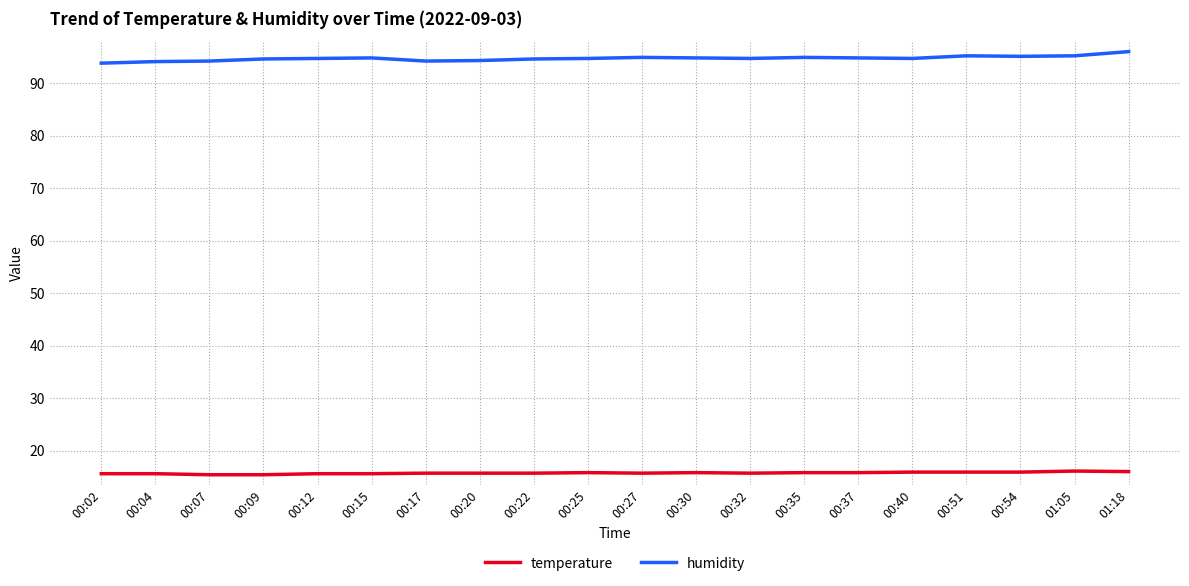

The value of temperature at 00:54 is 24.7. True or false?

False